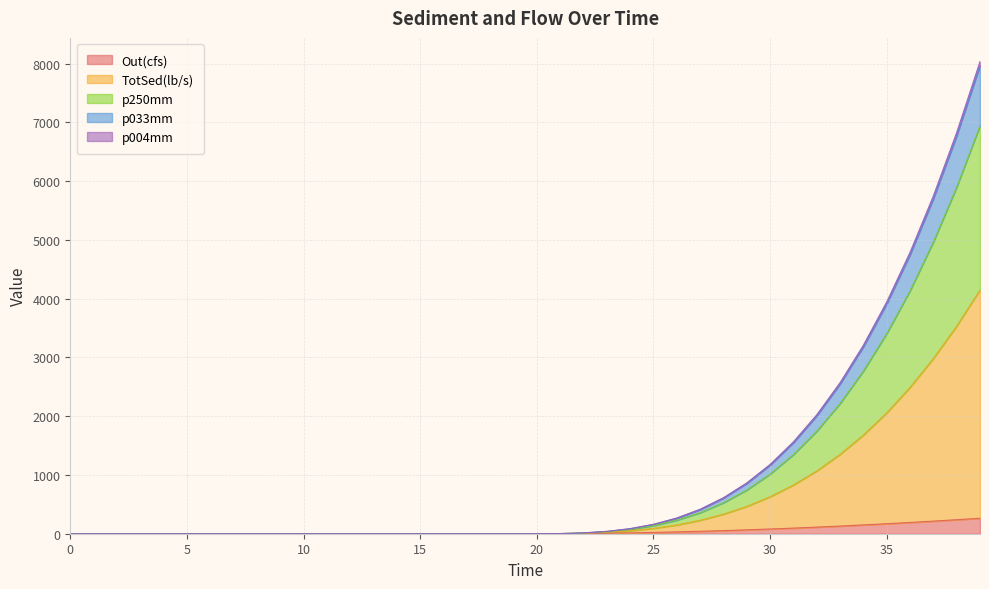

What is the spread (max minus min) of values at 23.0?

31.0